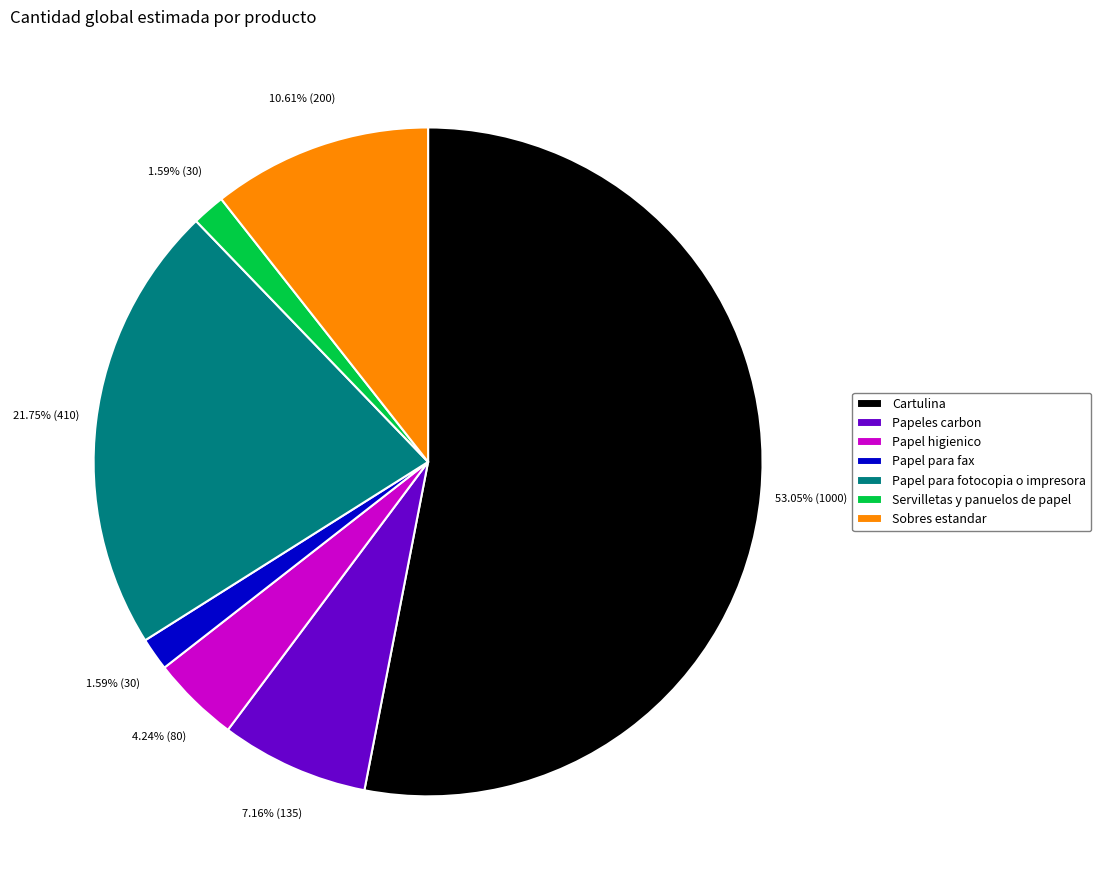

How many segments does this pie chart have?

7